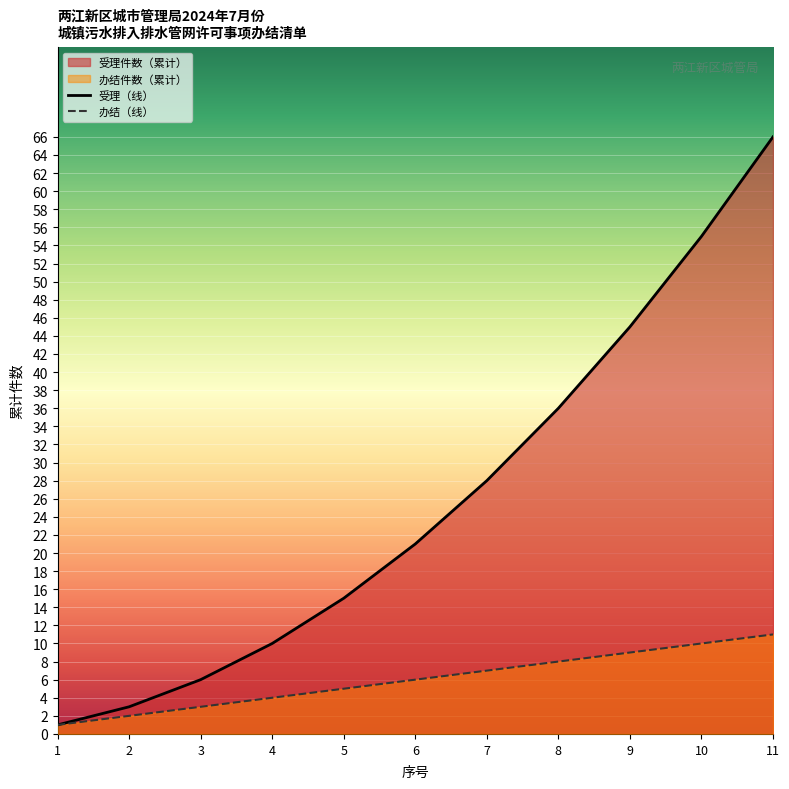

What is the maximum value for 办结（线）?

11